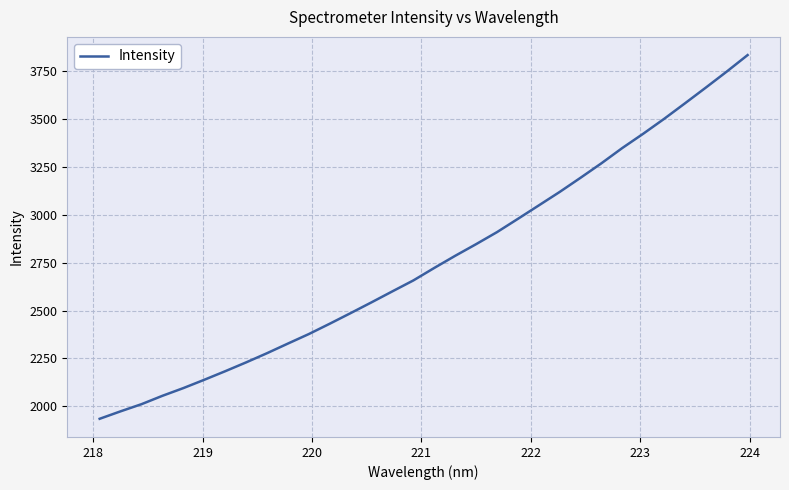

What is the minimum value shown in the chart?

1935.1